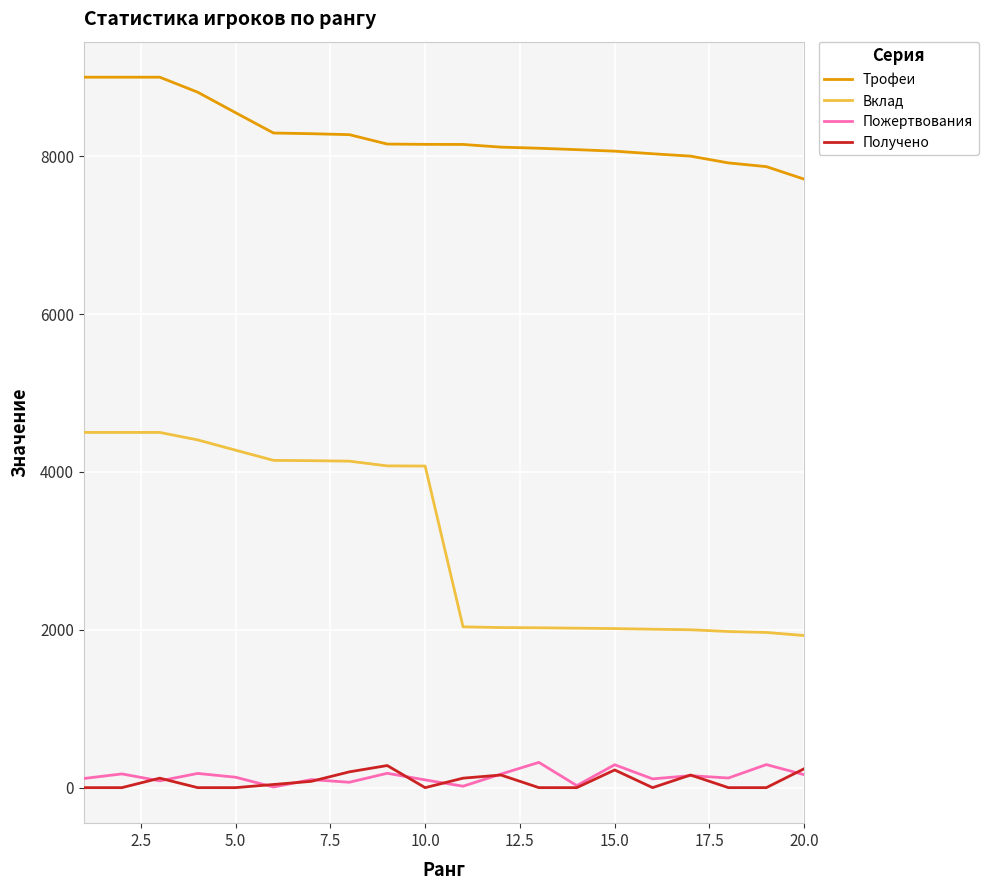

True or false: Пожертвования and Вклад cross at least once.

False